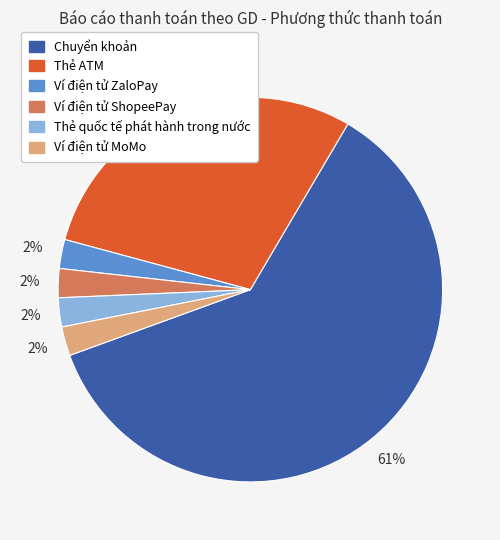

What percentage is the Ví điện tử ZaloPay slice, to the nearest percent?

2%